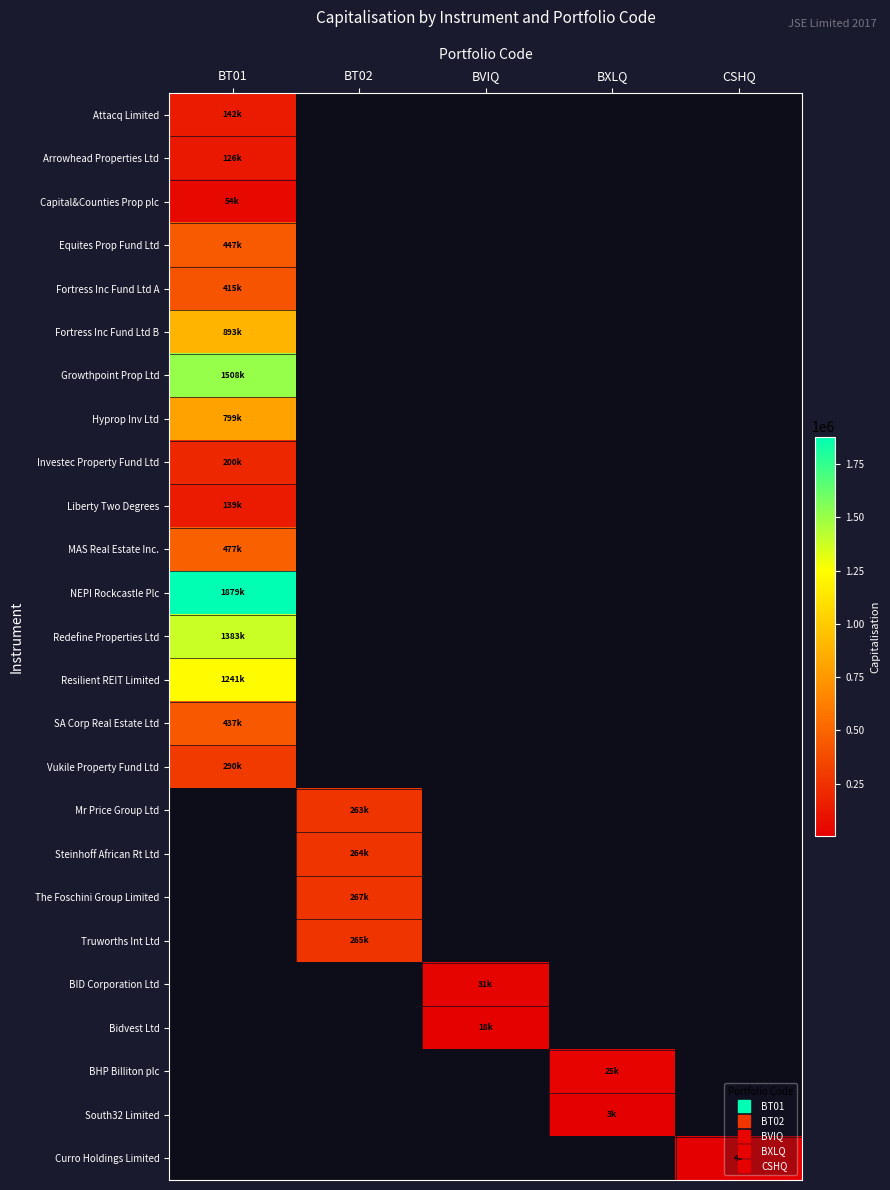

Rank the series by their maximum value, from lowest to highest.

Capital&Counties Prop plc, Arrowhead Properties Ltd, Liberty Two Degrees, Attacq Limited, Investec Property Fund Ltd, Vukile Property Fund Ltd, Fortress Inc Fund Ltd A, SA Corp Real Estate Ltd, Equites Prop Fund Ltd, MAS Real Estate Inc., Hyprop Inv Ltd, Fortress Inc Fund Ltd B, Resilient REIT Limited, Redefine Properties Ltd, Growthpoint Prop Ltd, NEPI Rockcastle Plc, Mr Price Group Ltd, Steinhoff African Rt Ltd, The Foschini Group Limited, Truworths Int Ltd, BID Corporation Ltd, Bidvest Ltd, BHP Billiton plc, South32 Limited, Curro Holdings Limited